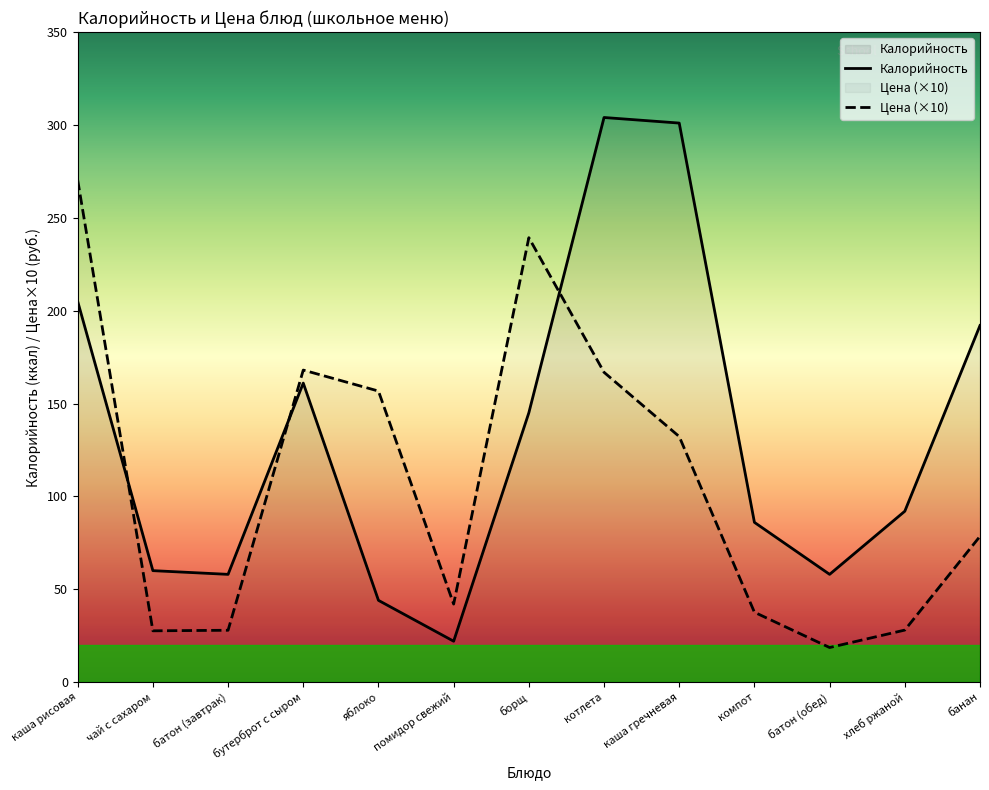

How many interior local valleys does the Цена (×10) series have?

3